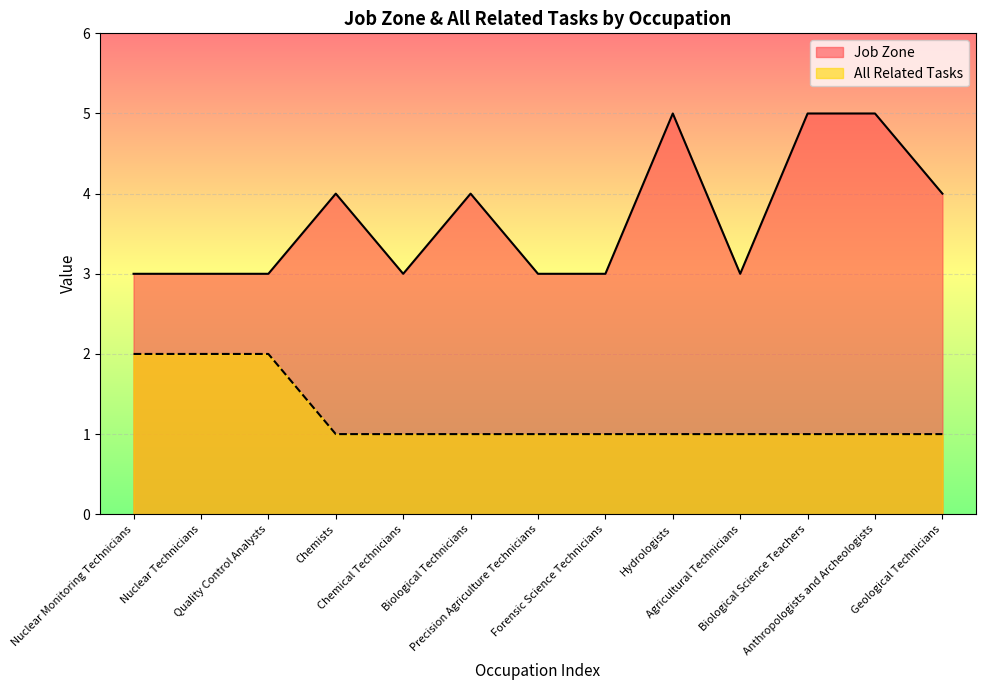

True or false: All Related Tasks and Job Zone cross at least once.

False